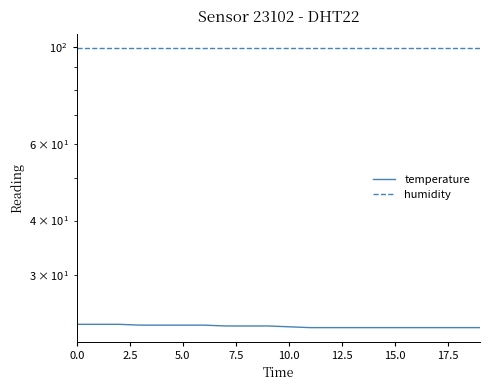

What is the maximum value for humidity?

99.9